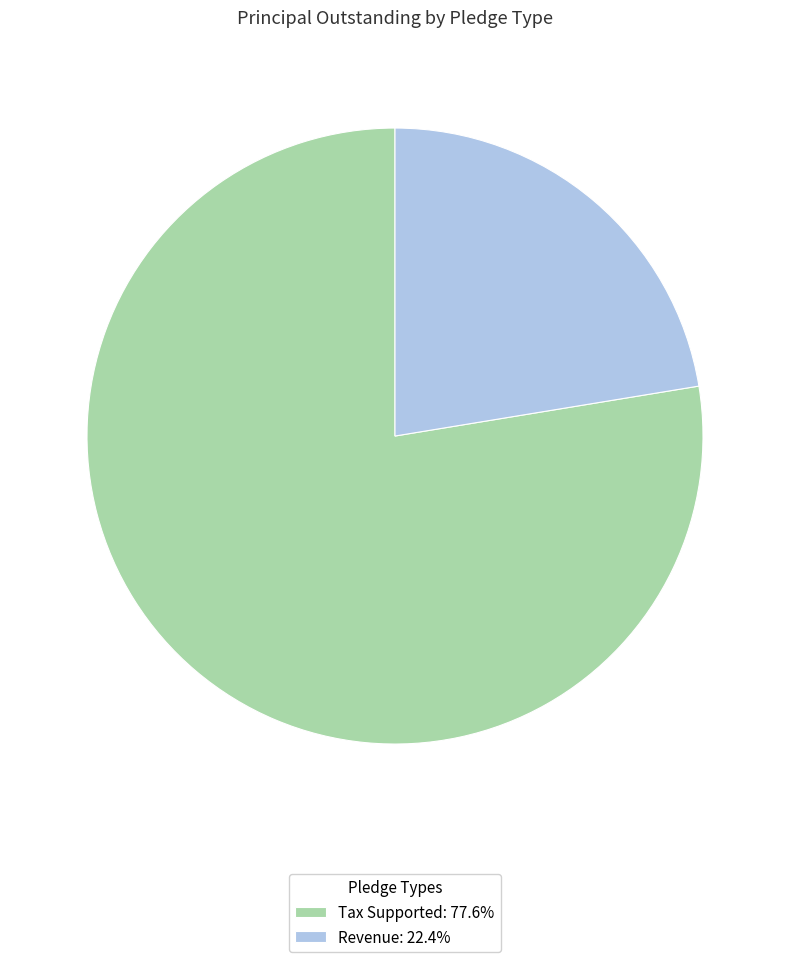

Does Revenue account for over 50% of the chart?

No